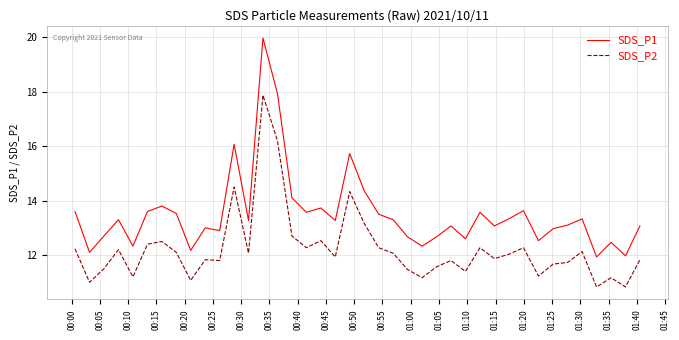

Which series has the largest range (max minus min)?

SDS_P1